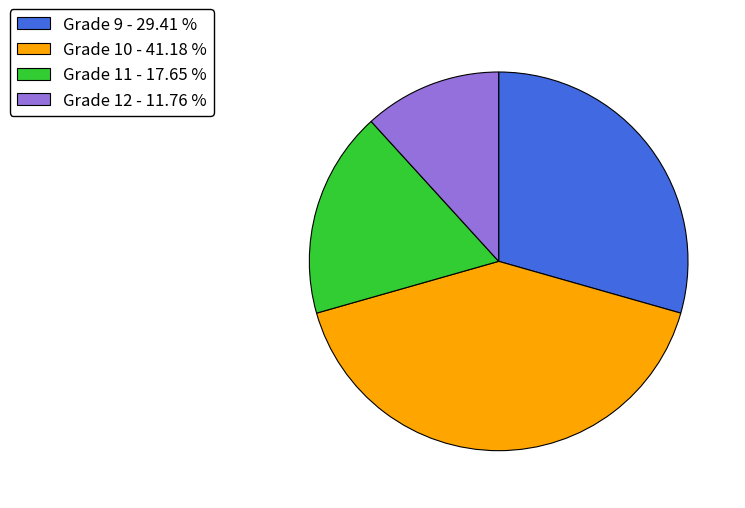

Is the sum of Grade 9 - 29.41 % and Grade 10 - 41.18 % greater than half?

Yes